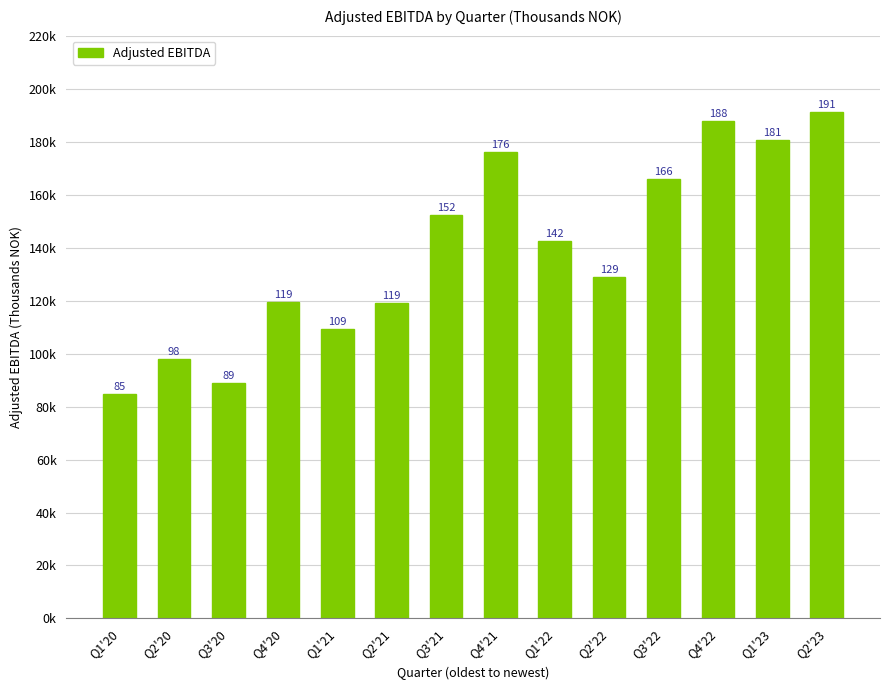

At which label does the data first exceed 142406?

Q3'21